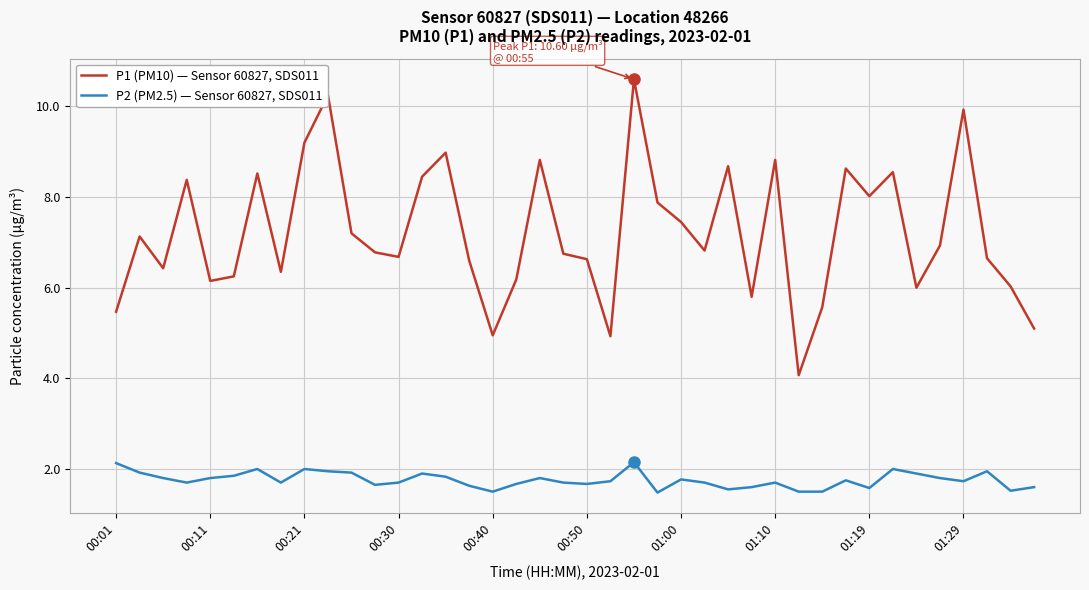

Which series has the largest range (max minus min)?

P1 (PM10) — Sensor 60827, SDS011